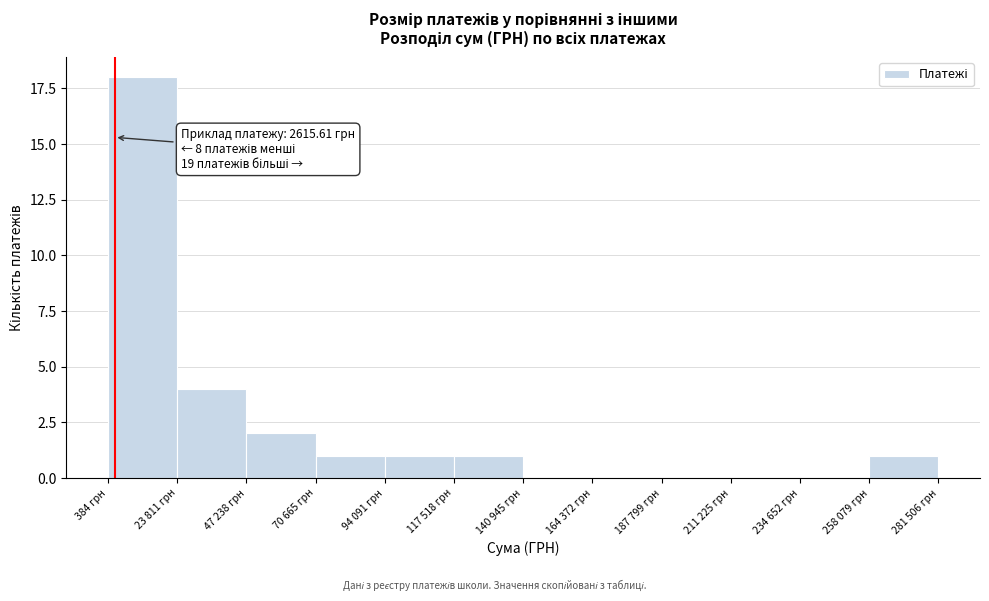

Which category has the highest value across all series?

384 грн